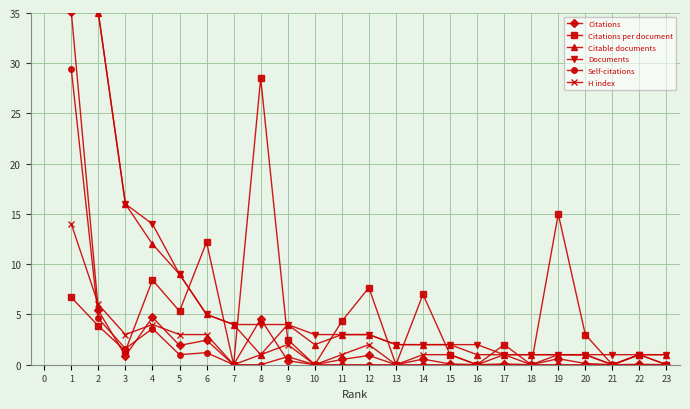

What is the highest value of the Citations per document series?

28.5